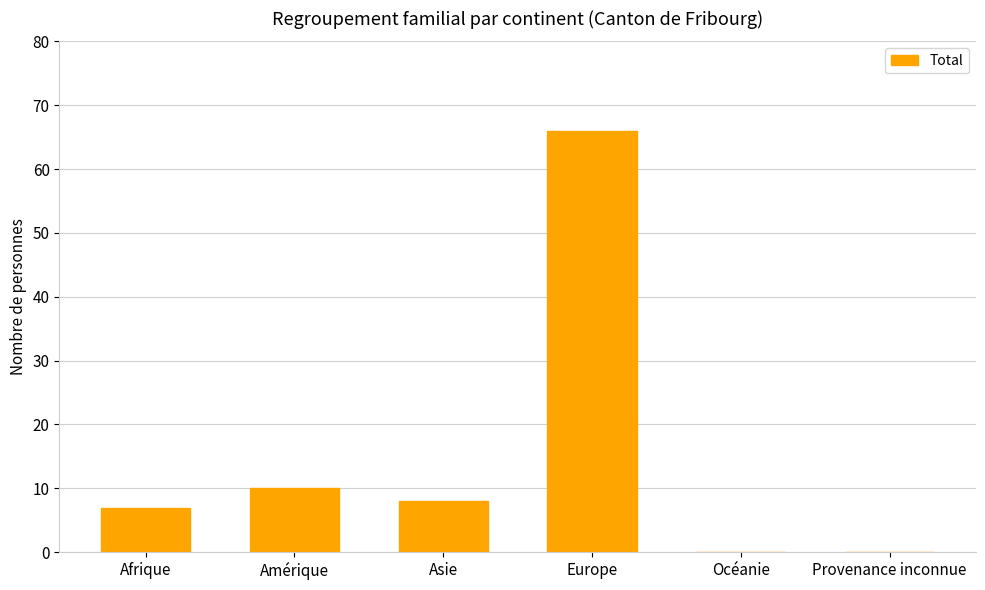

What is the greatest value displayed?

66